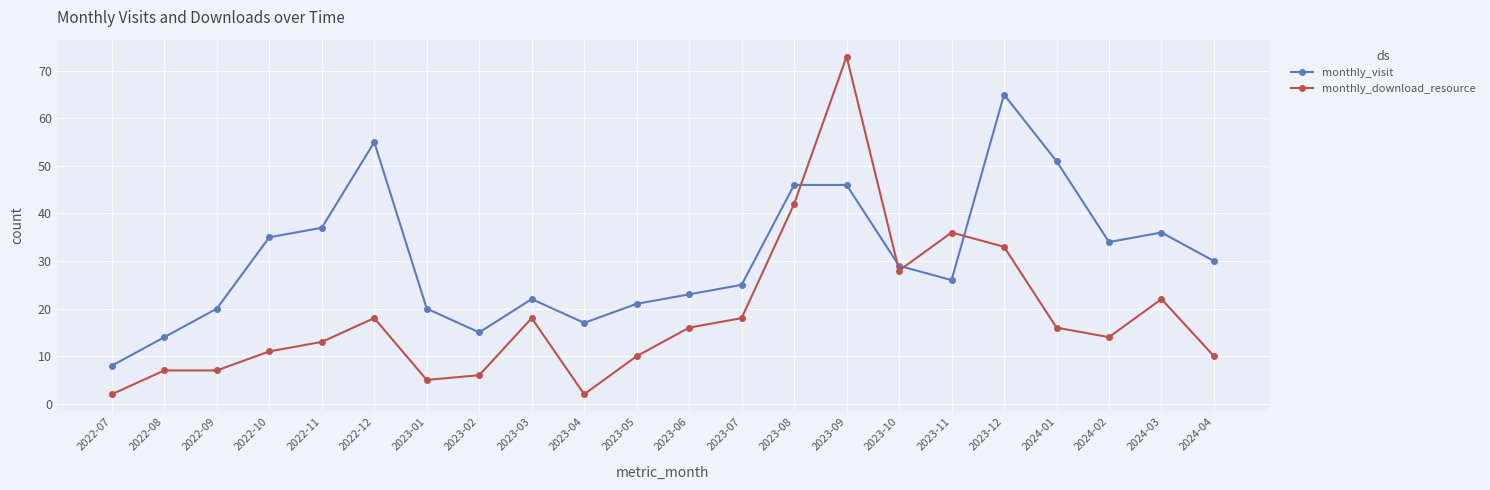

How many times do monthly_download_resource and monthly_visit cross each other?

4